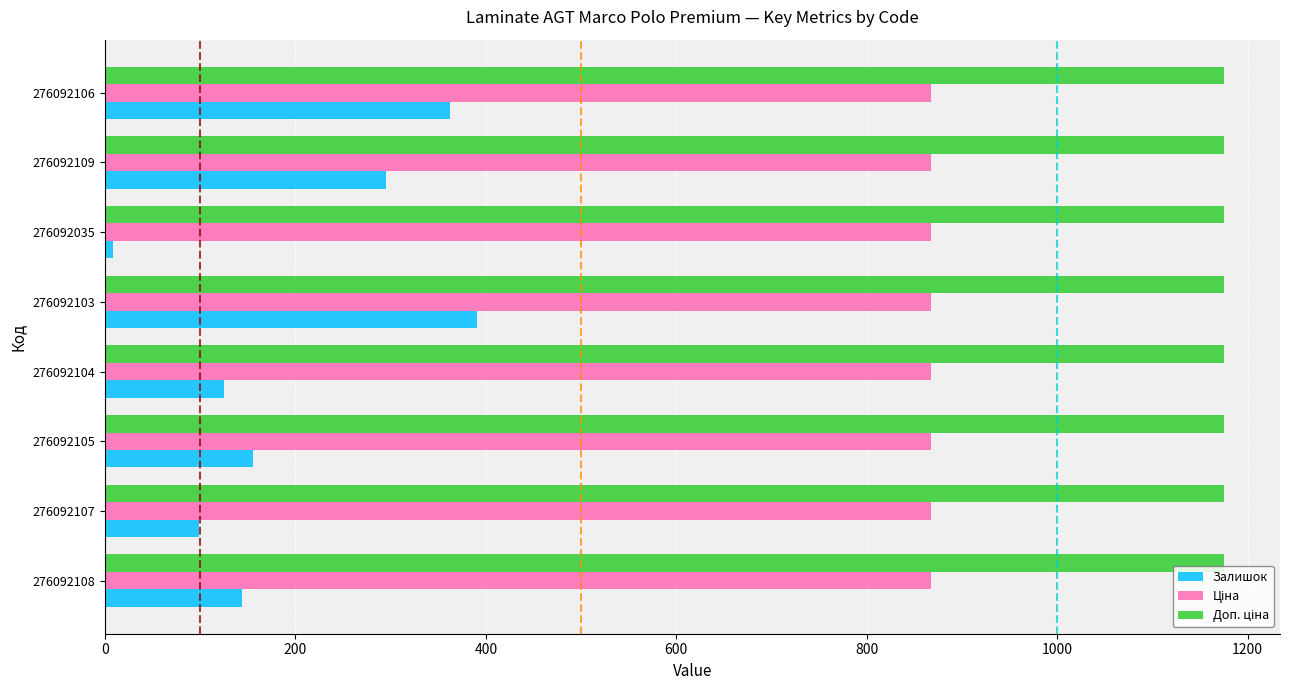

At which category does the chart reach its minimum across all series?

276092035